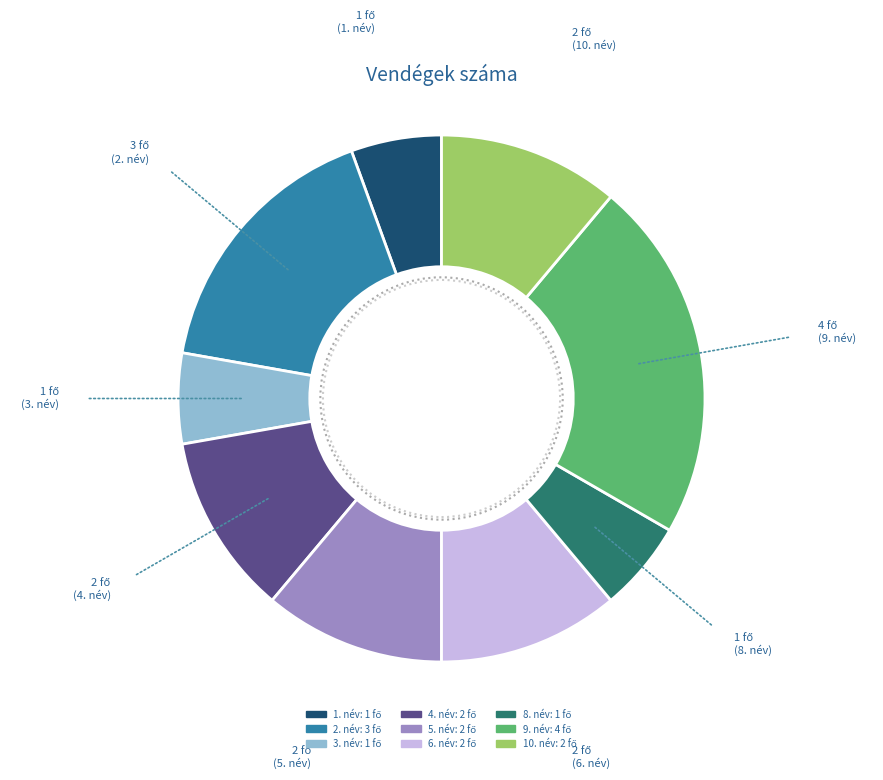

Is there any slice that represents more than half of the pie?

No